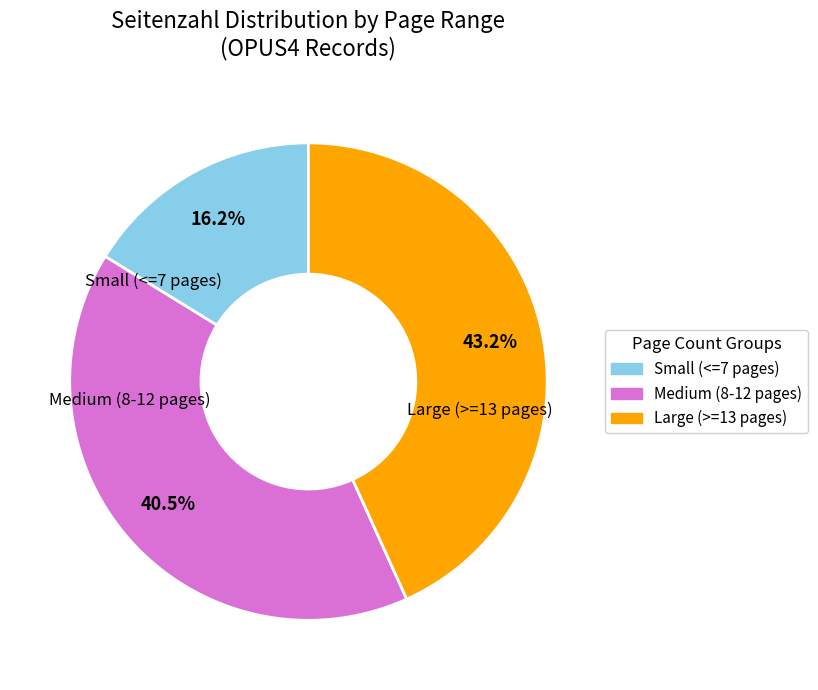

Is there any slice that represents more than half of the pie?

No